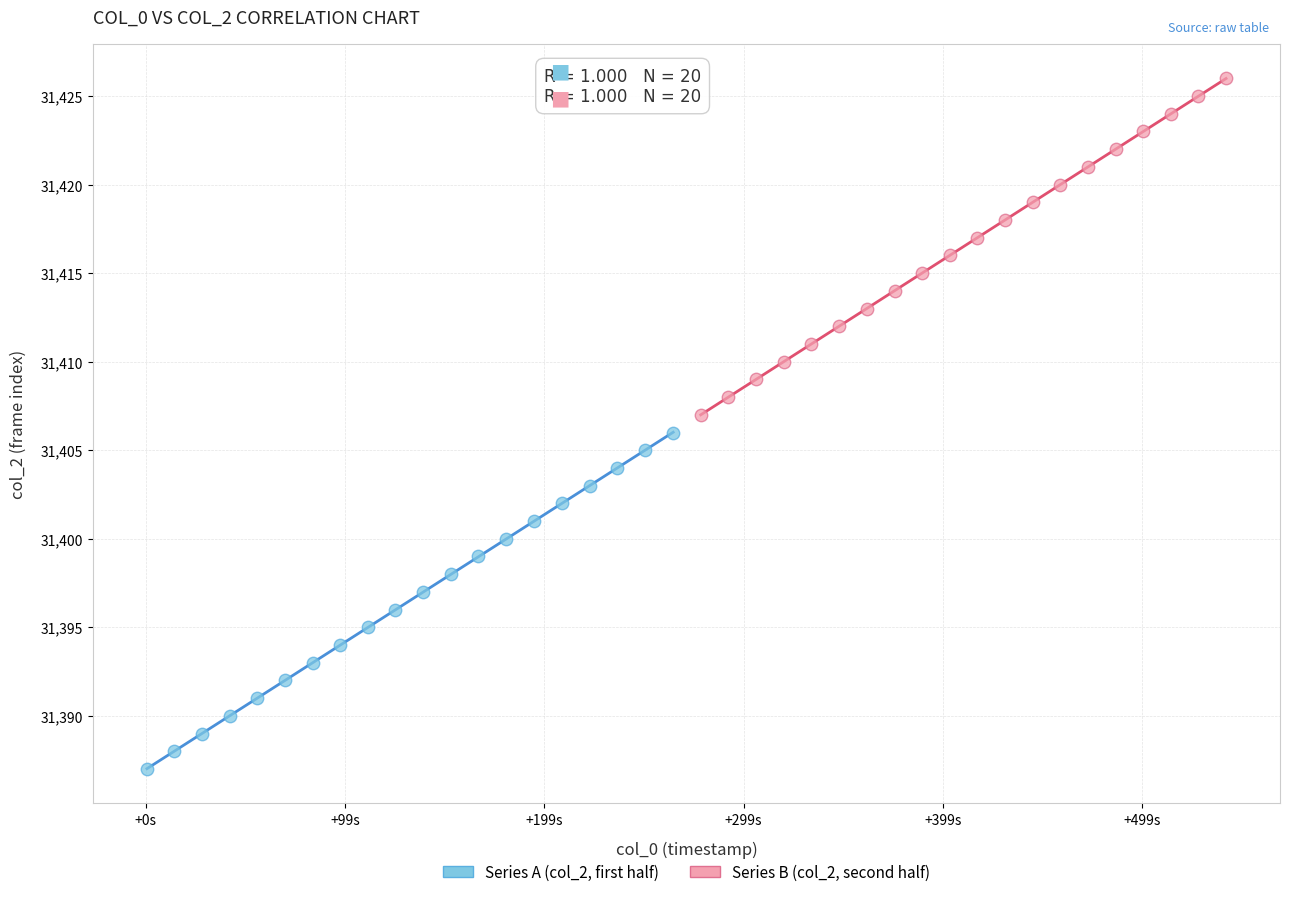

Which series reaches the minimum Y coordinate?

Series A (col_2, first half)